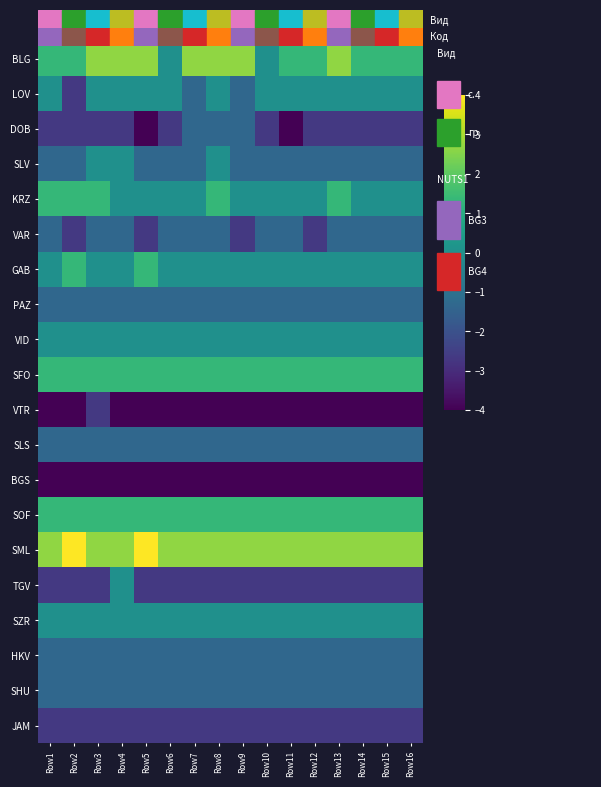

Reading right to left, extract all data points from this chart.

BLG: Row16=1.3	Row15=1.3	Row14=1.3	Row13=2.7	Row12=1.3	Row11=1.3	Row10=0.0	Row9=2.7	Row8=2.7	Row7=2.7	Row6=0.0	Row5=2.7	Row4=2.7	Row3=2.7	Row2=1.3	Row1=1.3
LOV: Row16=0.0	Row15=0.0	Row14=0.0	Row13=0.0	Row12=0.0	Row11=0.0	Row10=0.0	Row9=-1.3	Row8=0.0	Row7=-1.3	Row6=0.0	Row5=0.0	Row4=0.0	Row3=0.0	Row2=-2.7	Row1=0.0
DOB: Row16=-2.7	Row15=-2.7	Row14=-2.7	Row13=-2.7	Row12=-2.7	Row11=-4.0	Row10=-2.7	Row9=-1.3	Row8=-1.3	Row7=-1.3	Row6=-2.7	Row5=-4.0	Row4=-2.7	Row3=-2.7	Row2=-2.7	Row1=-2.7
SLV: Row16=-1.3	Row15=-1.3	Row14=-1.3	Row13=-1.3	Row12=-1.3	Row11=-1.3	Row10=-1.3	Row9=-1.3	Row8=0.0	Row7=-1.3	Row6=-1.3	Row5=-1.3	Row4=0.0	Row3=0.0	Row2=-1.3	Row1=-1.3
KRZ: Row16=0.0	Row15=0.0	Row14=0.0	Row13=1.3	Row12=0.0	Row11=0.0	Row10=0.0	Row9=0.0	Row8=1.3	Row7=0.0	Row6=0.0	Row5=0.0	Row4=0.0	Row3=1.3	Row2=1.3	Row1=1.3
VAR: Row16=-1.3	Row15=-1.3	Row14=-1.3	Row13=-1.3	Row12=-2.7	Row11=-1.3	Row10=-1.3	Row9=-2.7	Row8=-1.3	Row7=-1.3	Row6=-1.3	Row5=-2.7	Row4=-1.3	Row3=-1.3	Row2=-2.7	Row1=-1.3
GAB: Row16=0.0	Row15=0.0	Row14=0.0	Row13=0.0	Row12=0.0	Row11=0.0	Row10=0.0	Row9=0.0	Row8=0.0	Row7=0.0	Row6=0.0	Row5=1.3	Row4=0.0	Row3=0.0	Row2=1.3	Row1=0.0
PAZ: Row16=-1.3	Row15=-1.3	Row14=-1.3	Row13=-1.3	Row12=-1.3	Row11=-1.3	Row10=-1.3	Row9=-1.3	Row8=-1.3	Row7=-1.3	Row6=-1.3	Row5=-1.3	Row4=-1.3	Row3=-1.3	Row2=-1.3	Row1=-1.3
VID: Row16=0.0	Row15=0.0	Row14=0.0	Row13=0.0	Row12=0.0	Row11=0.0	Row10=0.0	Row9=0.0	Row8=0.0	Row7=0.0	Row6=0.0	Row5=0.0	Row4=0.0	Row3=0.0	Row2=0.0	Row1=0.0
SFO: Row16=1.3	Row15=1.3	Row14=1.3	Row13=1.3	Row12=1.3	Row11=1.3	Row10=1.3	Row9=1.3	Row8=1.3	Row7=1.3	Row6=1.3	Row5=1.3	Row4=1.3	Row3=1.3	Row2=1.3	Row1=1.3
VTR: Row16=-4.0	Row15=-4.0	Row14=-4.0	Row13=-4.0	Row12=-4.0	Row11=-4.0	Row10=-4.0	Row9=-4.0	Row8=-4.0	Row7=-4.0	Row6=-4.0	Row5=-4.0	Row4=-4.0	Row3=-2.7	Row2=-4.0	Row1=-4.0
SLS: Row16=-1.3	Row15=-1.3	Row14=-1.3	Row13=-1.3	Row12=-1.3	Row11=-1.3	Row10=-1.3	Row9=-1.3	Row8=-1.3	Row7=-1.3	Row6=-1.3	Row5=-1.3	Row4=-1.3	Row3=-1.3	Row2=-1.3	Row1=-1.3
BGS: Row16=-4.0	Row15=-4.0	Row14=-4.0	Row13=-4.0	Row12=-4.0	Row11=-4.0	Row10=-4.0	Row9=-4.0	Row8=-4.0	Row7=-4.0	Row6=-4.0	Row5=-4.0	Row4=-4.0	Row3=-4.0	Row2=-4.0	Row1=-4.0
SOF: Row16=1.3	Row15=1.3	Row14=1.3	Row13=1.3	Row12=1.3	Row11=1.3	Row10=1.3	Row9=1.3	Row8=1.3	Row7=1.3	Row6=1.3	Row5=1.3	Row4=1.3	Row3=1.3	Row2=1.3	Row1=1.3
SML: Row16=2.7	Row15=2.7	Row14=2.7	Row13=2.7	Row12=2.7	Row11=2.7	Row10=2.7	Row9=2.7	Row8=2.7	Row7=2.7	Row6=2.7	Row5=4.0	Row4=2.7	Row3=2.7	Row2=4.0	Row1=2.7
TGV: Row16=-2.7	Row15=-2.7	Row14=-2.7	Row13=-2.7	Row12=-2.7	Row11=-2.7	Row10=-2.7	Row9=-2.7	Row8=-2.7	Row7=-2.7	Row6=-2.7	Row5=-2.7	Row4=0.0	Row3=-2.7	Row2=-2.7	Row1=-2.7
SZR: Row16=0.0	Row15=0.0	Row14=0.0	Row13=0.0	Row12=0.0	Row11=0.0	Row10=0.0	Row9=0.0	Row8=0.0	Row7=0.0	Row6=0.0	Row5=0.0	Row4=0.0	Row3=0.0	Row2=0.0	Row1=0.0
HKV: Row16=-1.3	Row15=-1.3	Row14=-1.3	Row13=-1.3	Row12=-1.3	Row11=-1.3	Row10=-1.3	Row9=-1.3	Row8=-1.3	Row7=-1.3	Row6=-1.3	Row5=-1.3	Row4=-1.3	Row3=-1.3	Row2=-1.3	Row1=-1.3
SHU: Row16=-1.3	Row15=-1.3	Row14=-1.3	Row13=-1.3	Row12=-1.3	Row11=-1.3	Row10=-1.3	Row9=-1.3	Row8=-1.3	Row7=-1.3	Row6=-1.3	Row5=-1.3	Row4=-1.3	Row3=-1.3	Row2=-1.3	Row1=-1.3
JAM: Row16=-2.7	Row15=-2.7	Row14=-2.7	Row13=-2.7	Row12=-2.7	Row11=-2.7	Row10=-2.7	Row9=-2.7	Row8=-2.7	Row7=-2.7	Row6=-2.7	Row5=-2.7	Row4=-2.7	Row3=-2.7	Row2=-2.7	Row1=-2.7